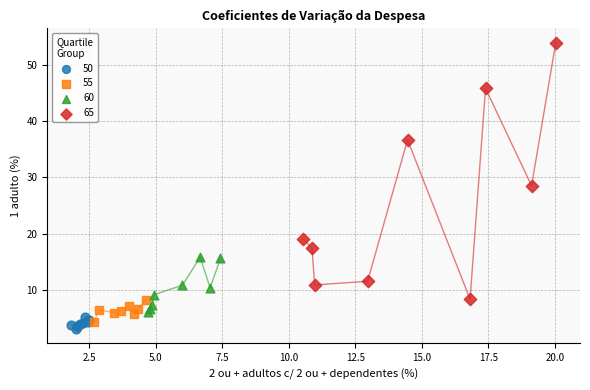

Which series contains the highest Y value?

65